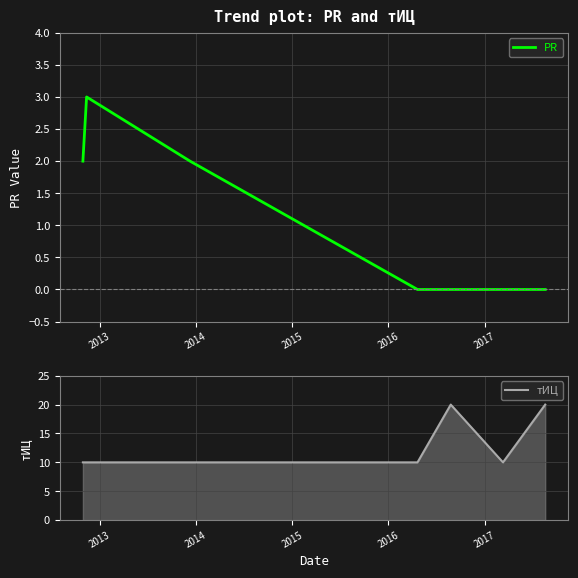

How many interior local peaks does the PR series have?

1